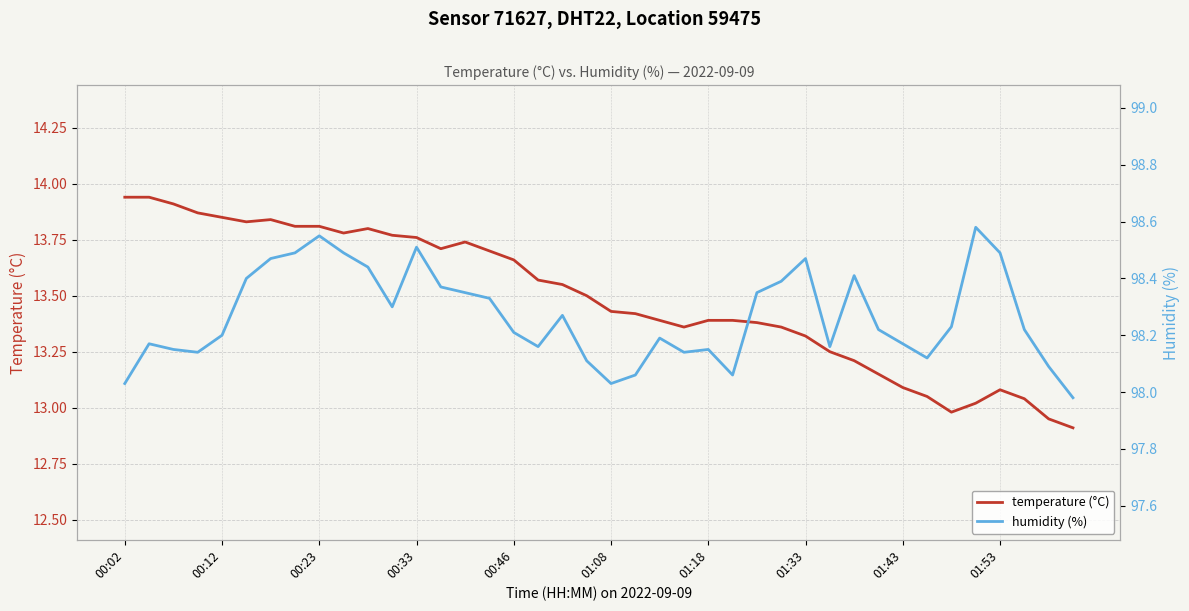

What is the sum of all humidity (%) values?

3930.7